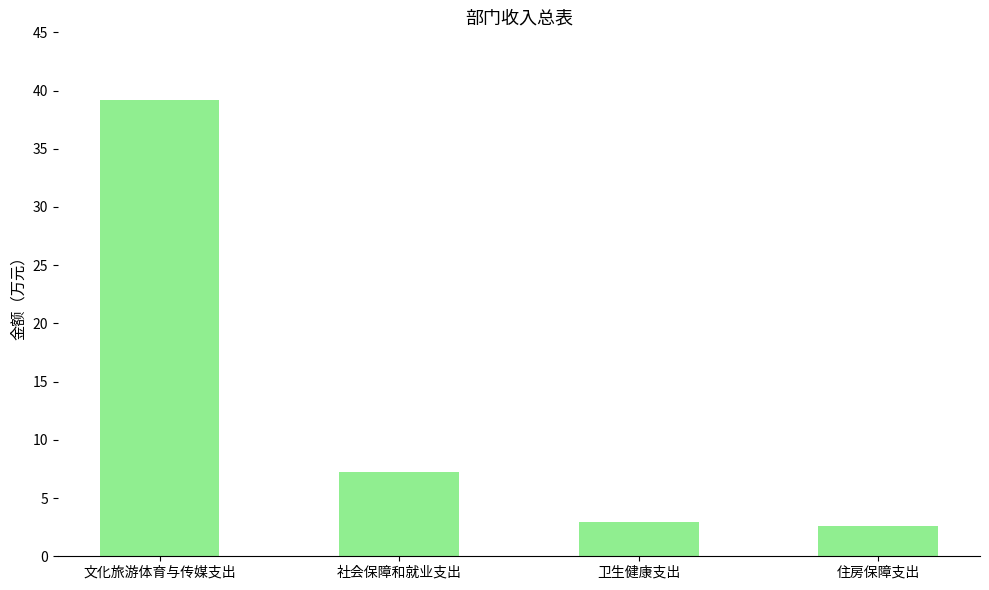

Count the number of data series in this chart.

1